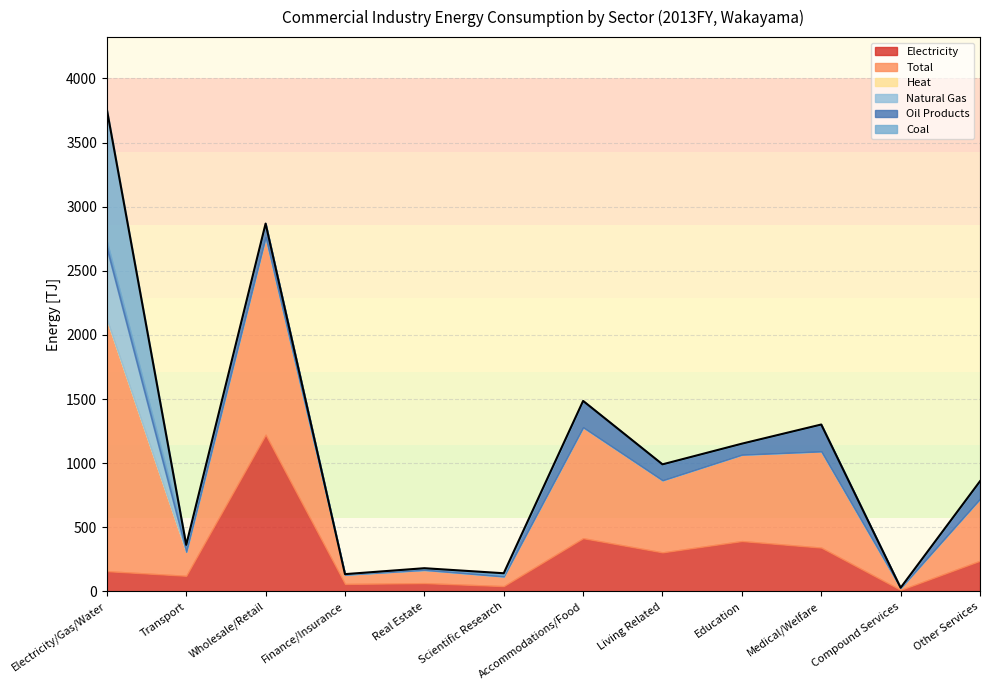

What position from the right is Transport?

11